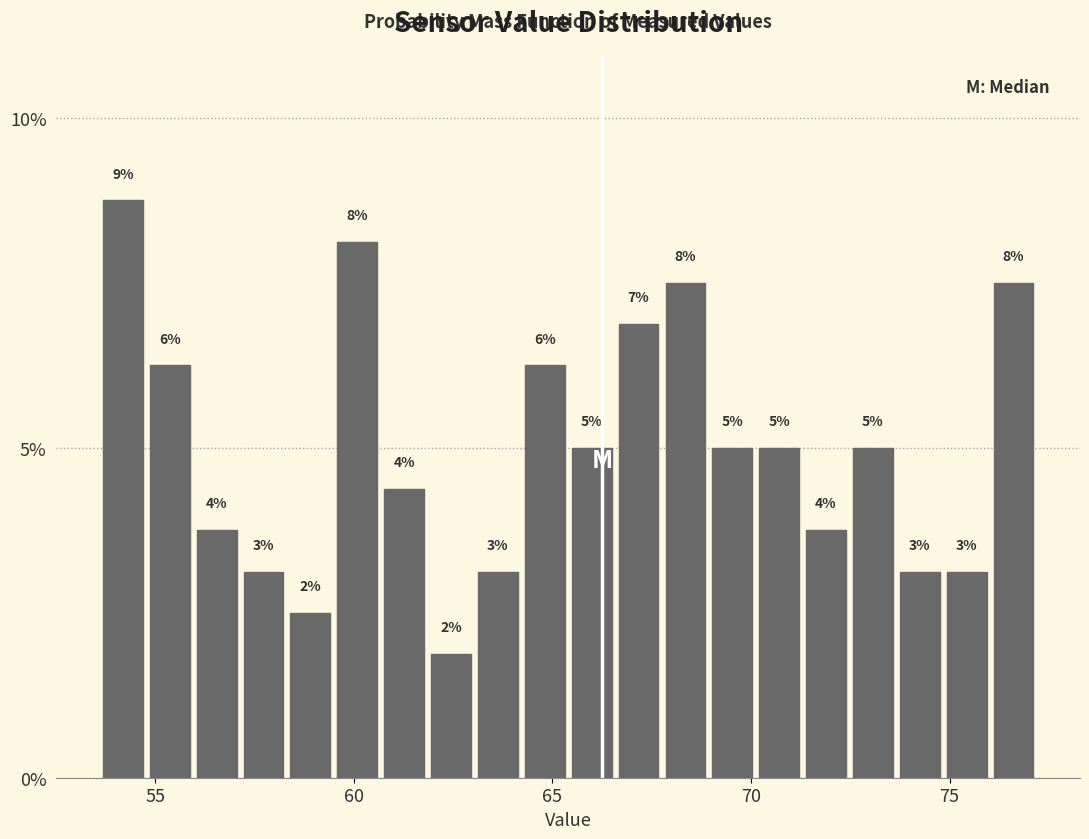

Read against the x-axis, roughly where is the centre of the tallest bar?

54.0